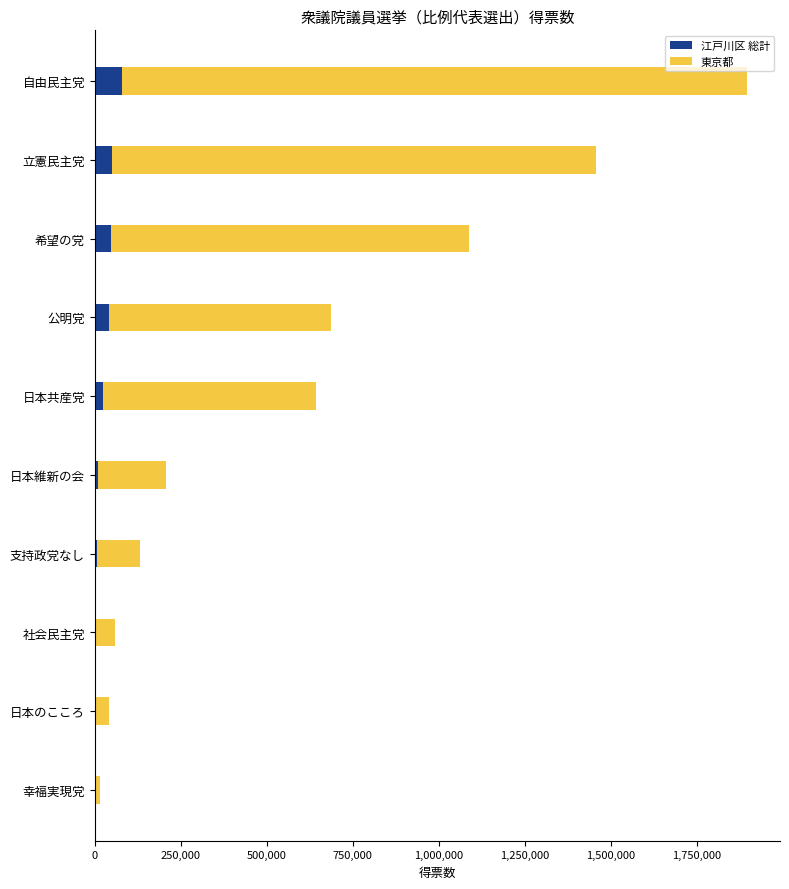

At which category is the sum across all series the highest?

自由民主党